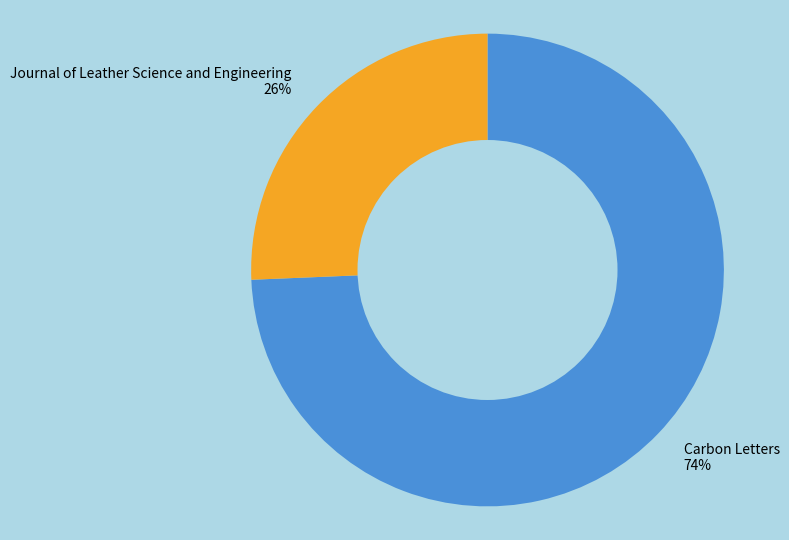

To the nearest percent, what percentage of the pie is Carbon Letters?

74%